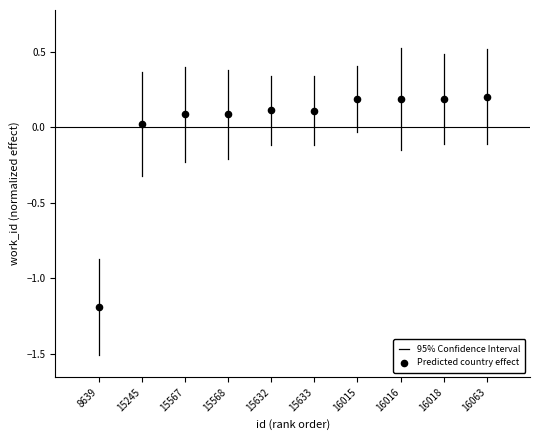

What is the range of X values (max minus min)?

9.0